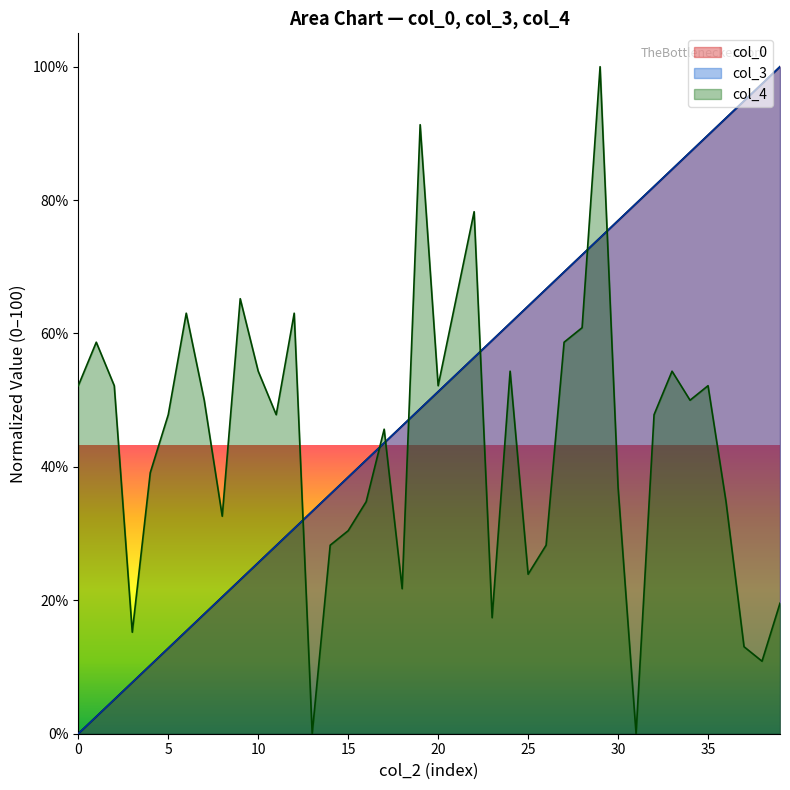

Count the number of categories in the chart.

40